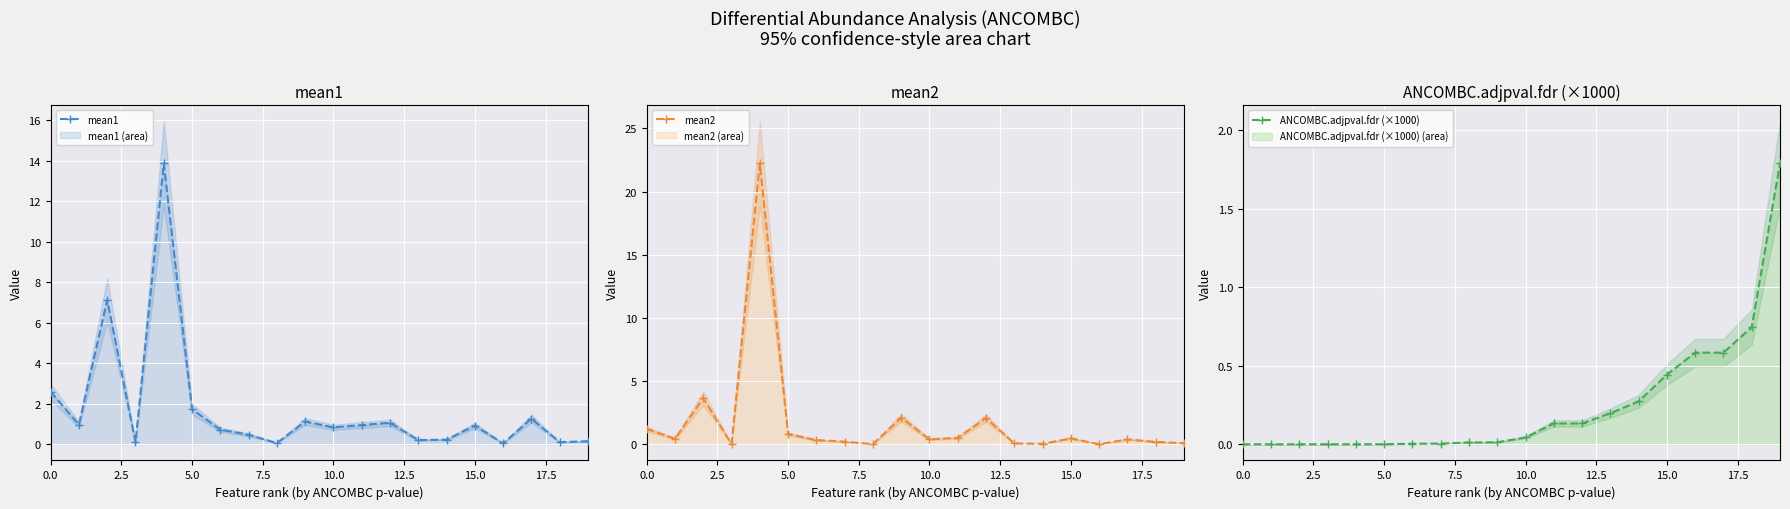

At how many categories does at least one series exceed 20?

1